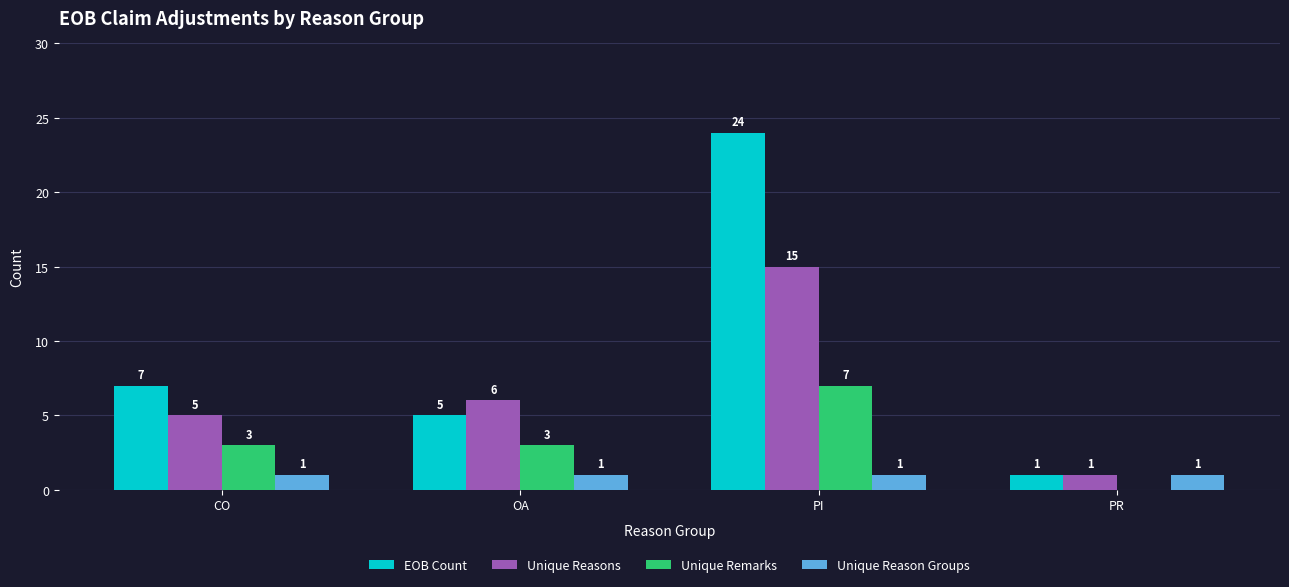

At which label is Unique Reasons closest to 8?

OA